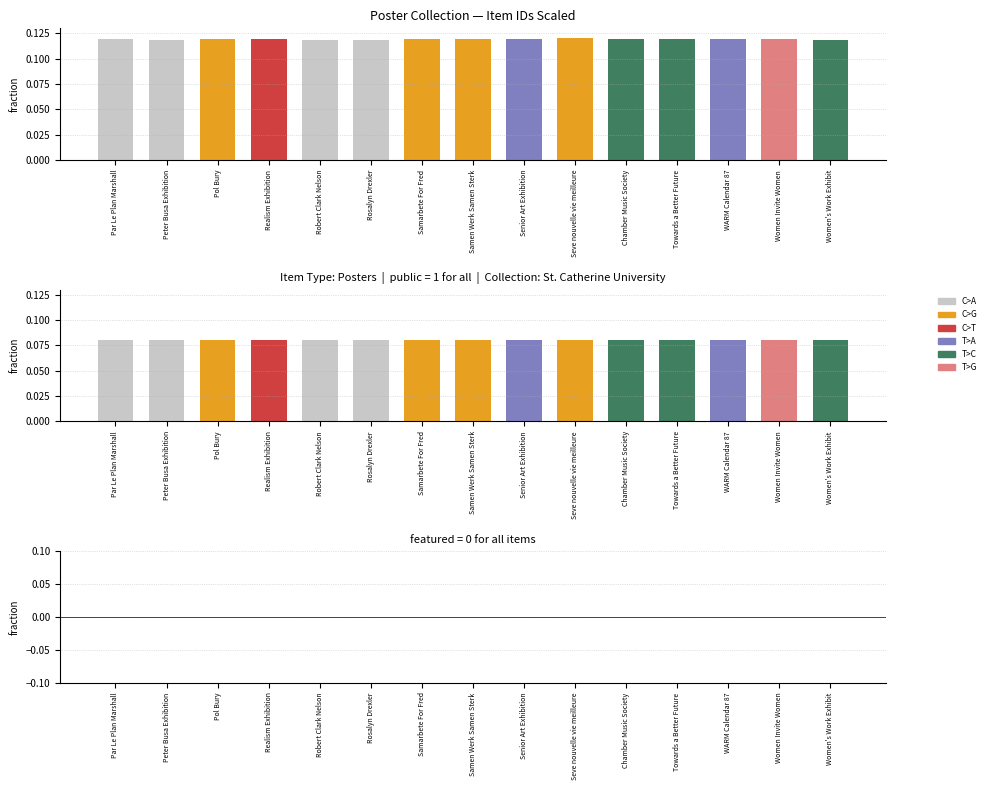

Is the value of featured (all 0) at Samen Werk Samen Sterk greater than the value of public (scaled) at Pol Bury?

No